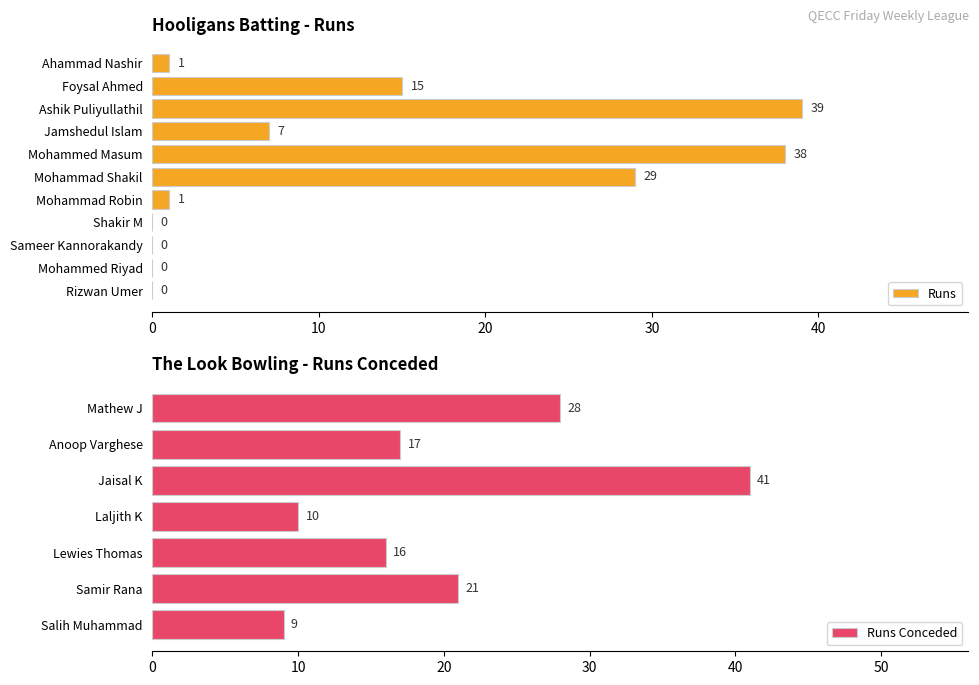

What is the difference between the maximum and second lowest values?

39